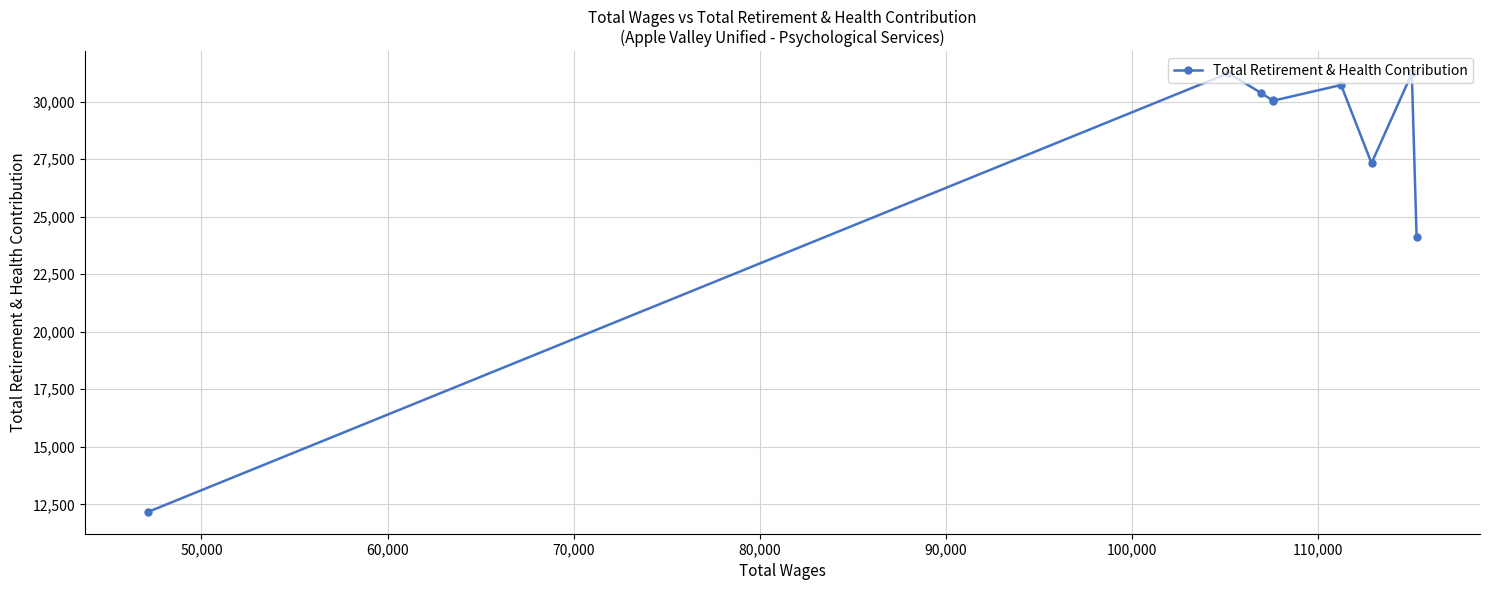

What is the value of the 3rd point from the left?

30382